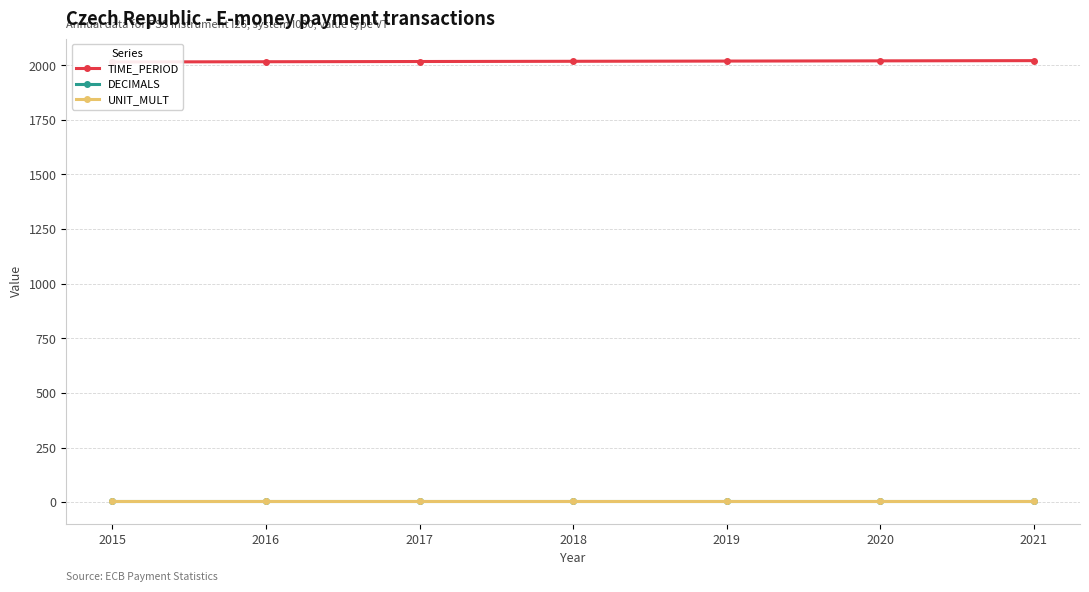

Which series has the widest spread of values?

TIME_PERIOD